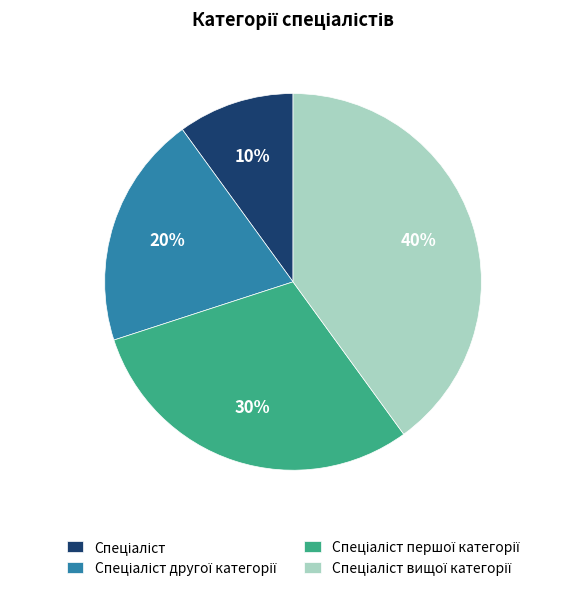

Is there a majority slice in this chart?

No